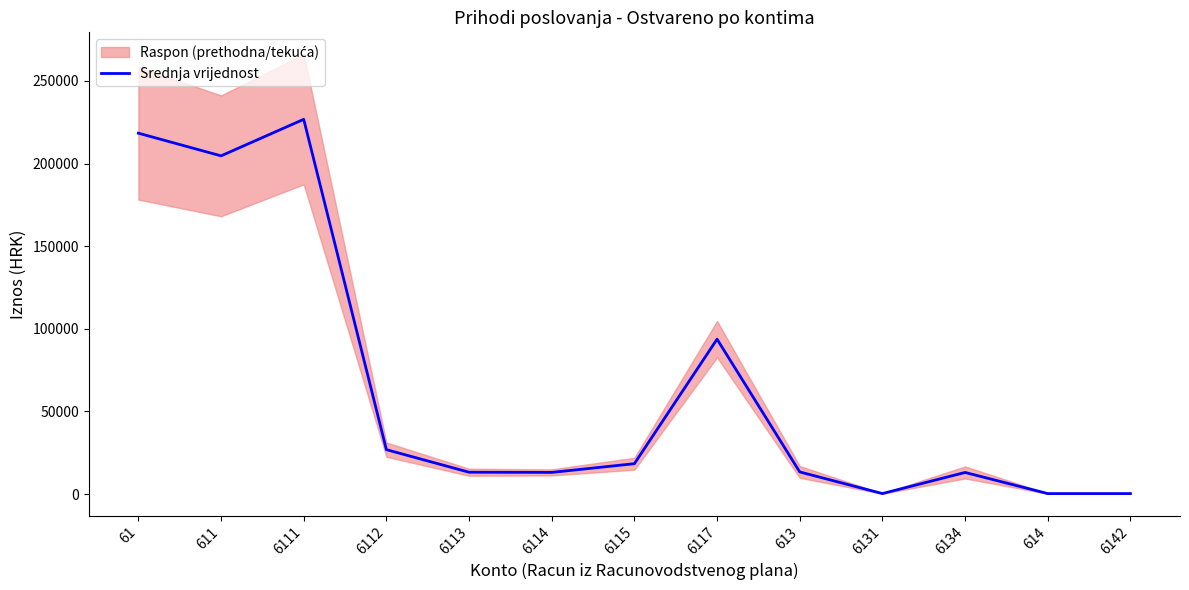

Reading left to right, what are all the values shown in this chart?

218373.2	204654.7	226766.5	26889.7	13225.0	13120.9	18393.7	93741.1	13407.8	317.7	13090.2	310.7	310.7